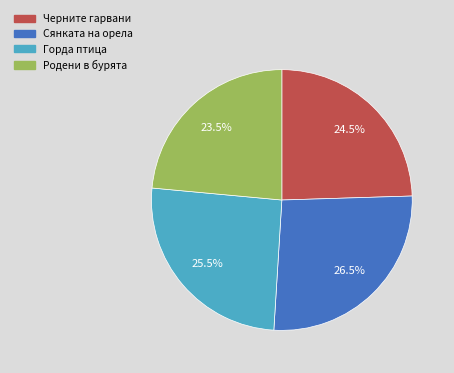

Does Горда птица account for over 50% of the chart?

No